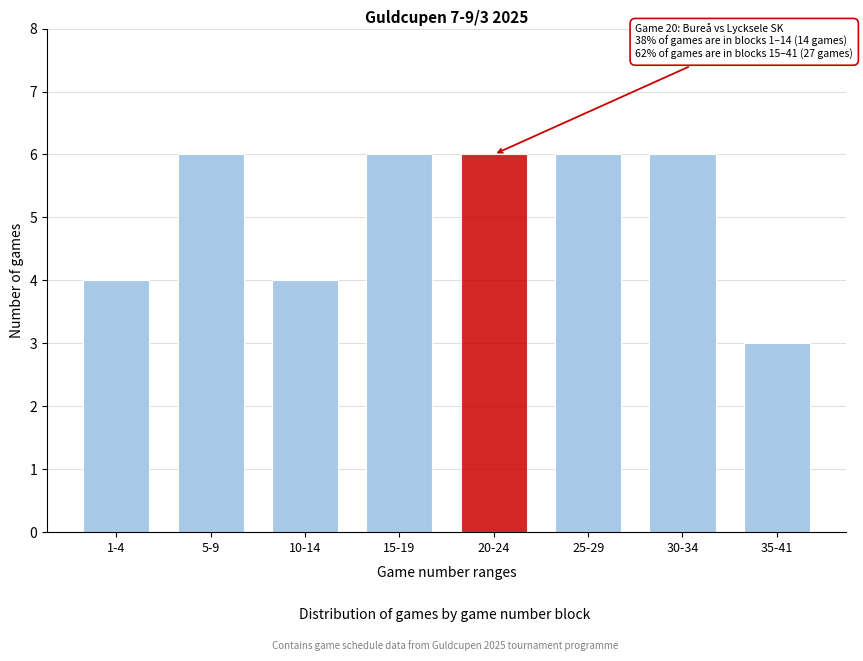

Reading left to right, transcribe all the data shown in this chart.

1-4=4	5-9=6	10-14=4	15-19=6	20-24=6	25-29=6	30-34=6	35-41=3